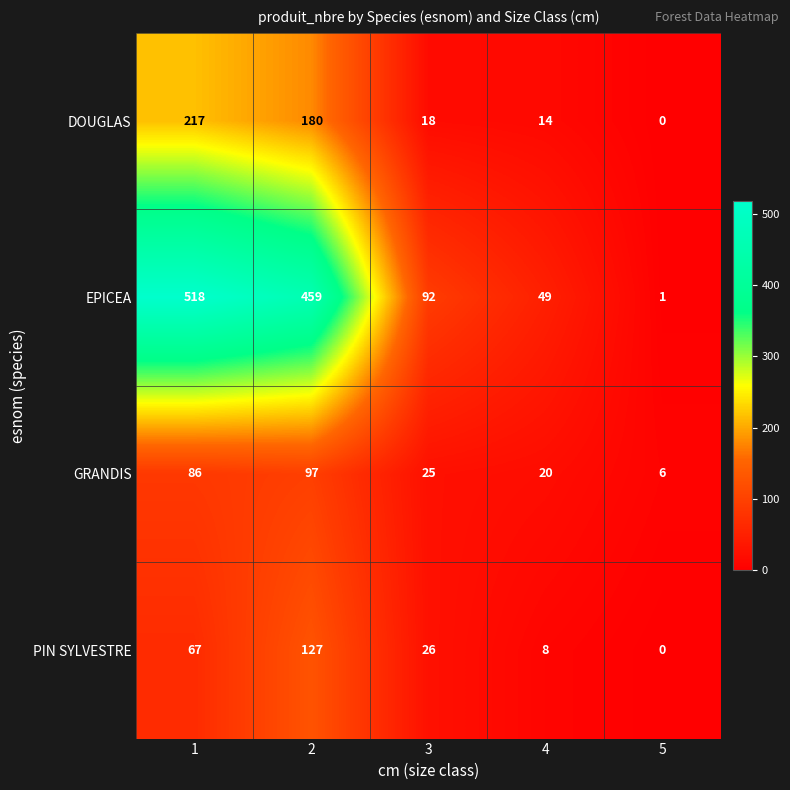

What is the difference between the GRANDIS values at 1 and 5?

80